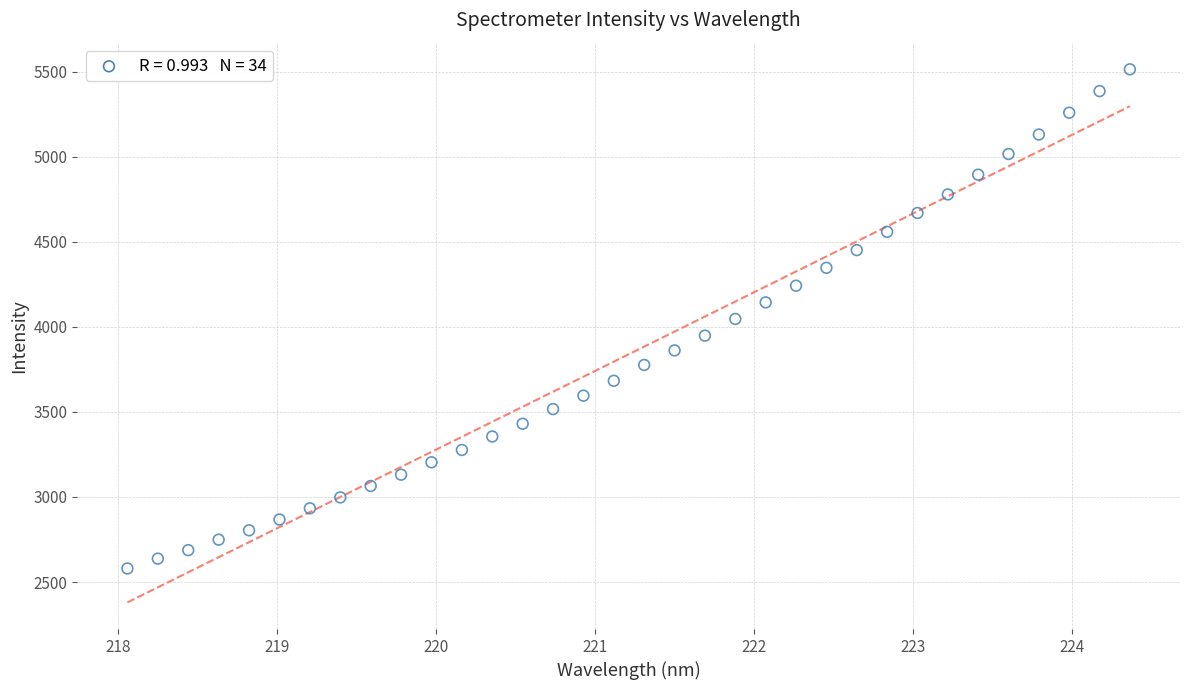

What is the range of Y values (max minus min)?

2935.1